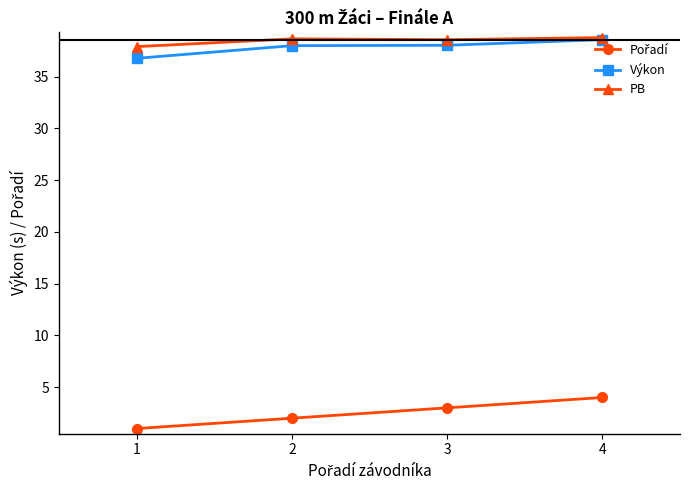

What is the minimum value shown in the chart?

1.0